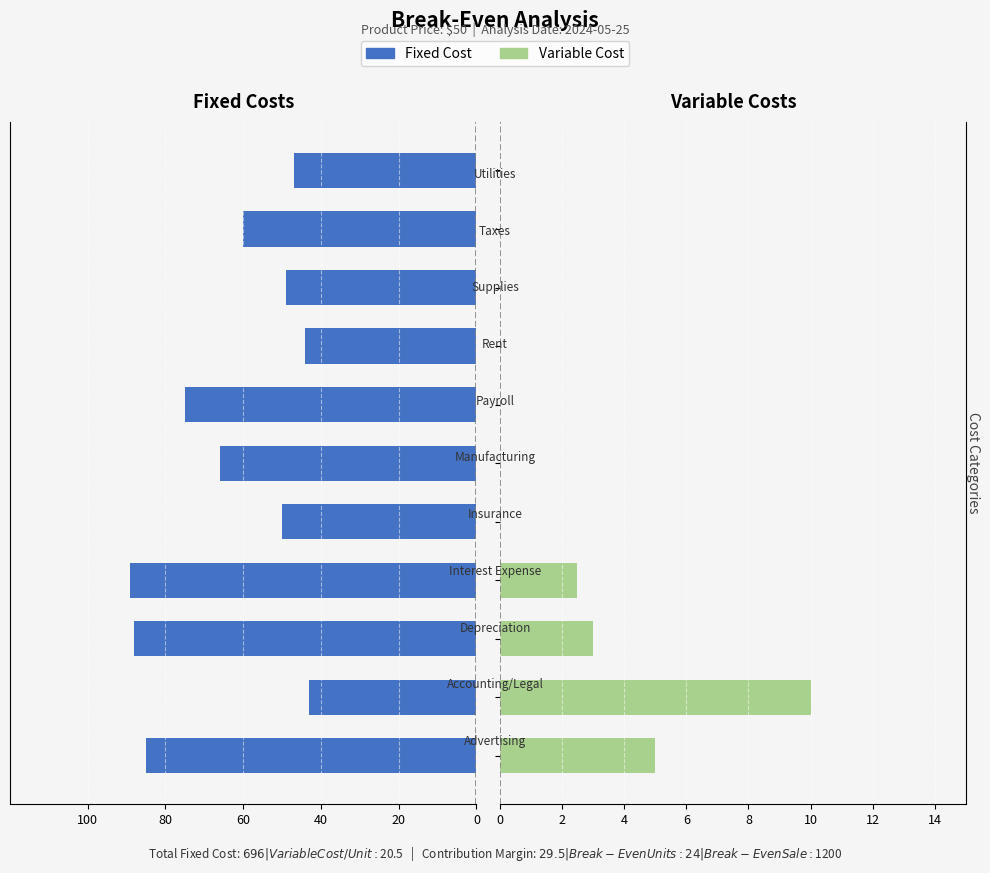

Are the bars grouped side by side (vs. stacked)?

Yes